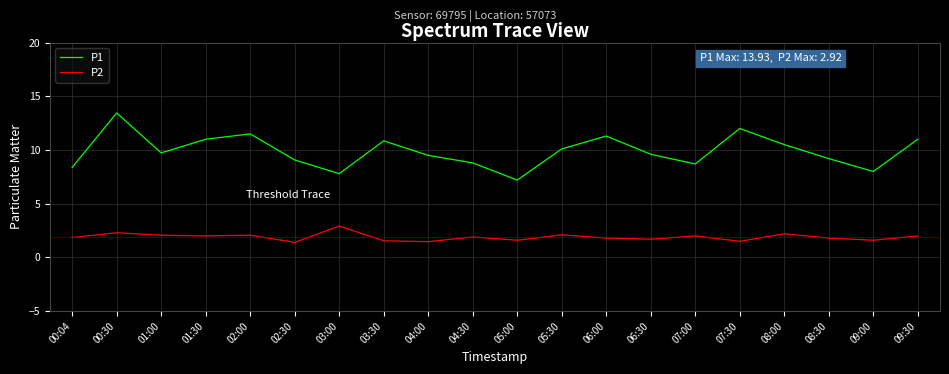

True or false: P1 has more than 2 interior local peaks.

True